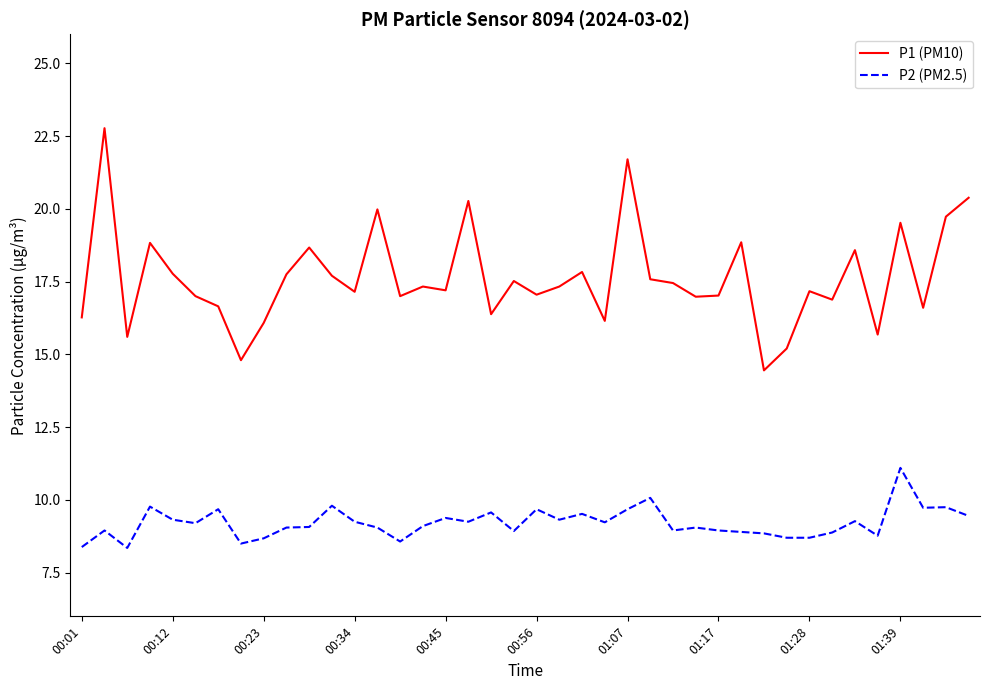

Rank the series by their maximum value, from lowest to highest.

P2 (PM2.5), P1 (PM10)